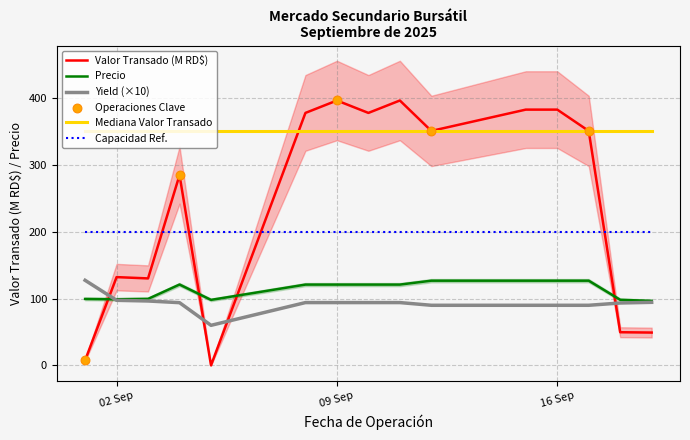

Is the value of Valor Transado (M) at 2025-09-12 greater than the value of Precio at 2025-09-19?

Yes